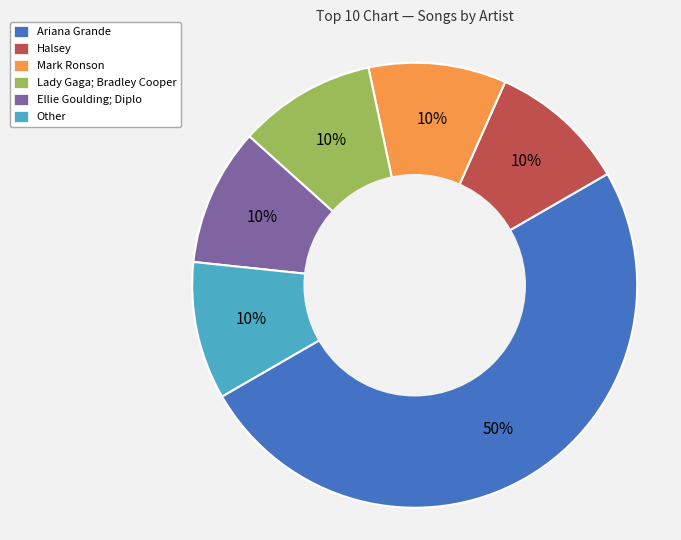

Is the sum of Mark Ronson and Lady Gaga; Bradley Cooper greater than half?

No